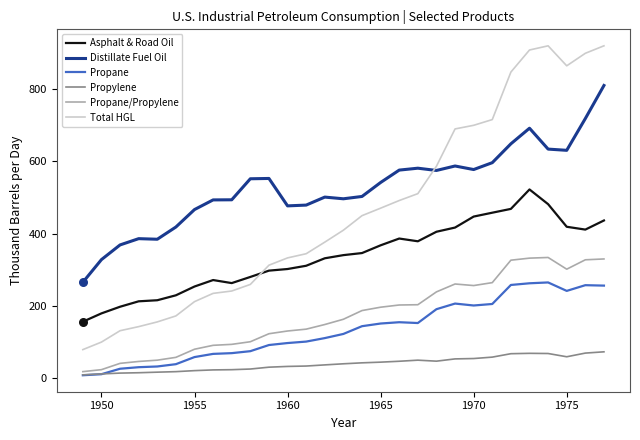

At how many categories does at least one series exceed 624?

9